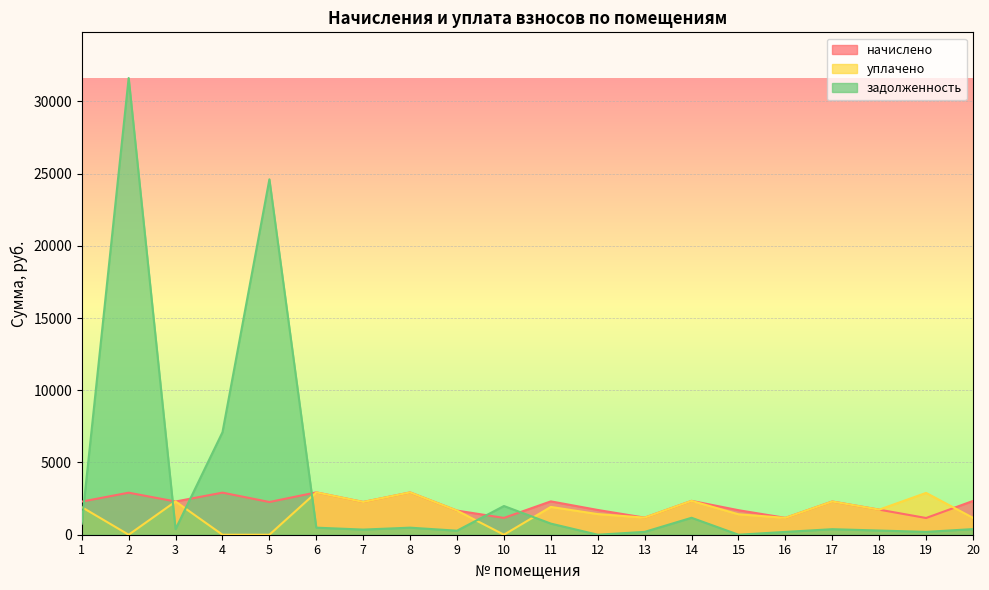

Reading left to right, transcribe all the data shown in this chart.

начислено: 1=2292.8	2=2909.7	3=2299.1	4=2912.9	5=2264.2	6=2932.0	7=2267.3	8=2928.8	9=1669.5	10=1163.9	11=2308.7	12=1714.0	13=1183.0	14=2343.7	15=1698.1	16=1167.1	17=2299.1	18=1736.3	19=1157.5	20=2337.3
уплачено: 1=1910.7	2=0.0	3=2299.1	4=0.0	5=0.0	6=2932.0	7=2267.7	8=2928.8	9=1669.5	10=0.3	11=1924.4	12=1428.3	13=1182.7	14=2343.7	15=1415.1	16=1167.1	17=2299.1	18=1736.3	19=2894.7	20=1168.7
задолженность: 1=764.3	2=31618.5	3=386.1	4=7095.4	5=24603.6	6=488.7	7=355.8	8=488.1	9=278.2	10=1987.6	11=769.7	12=0.0	13=197.2	14=1173.2	15=0.0	16=194.5	17=383.2	18=289.4	19=196.7	20=389.6